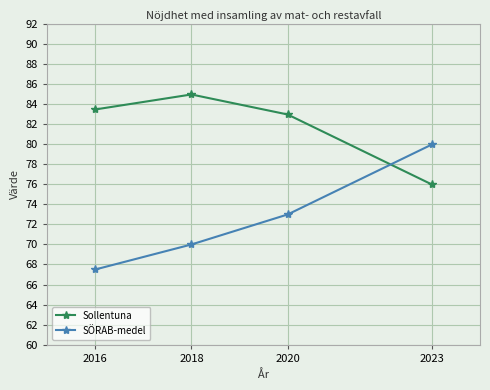

True or false: Sollentuna has a value of 19.2 at 2020.

False